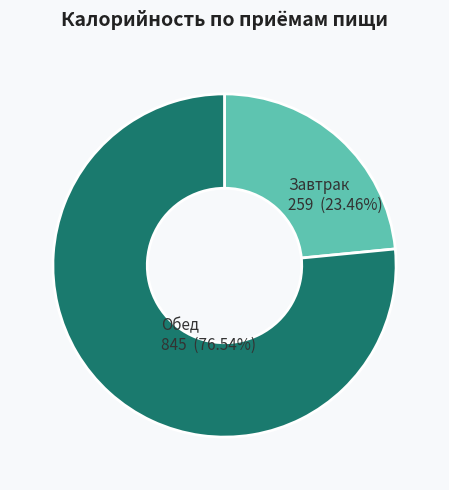

Is Завтрак the majority of the pie?

No